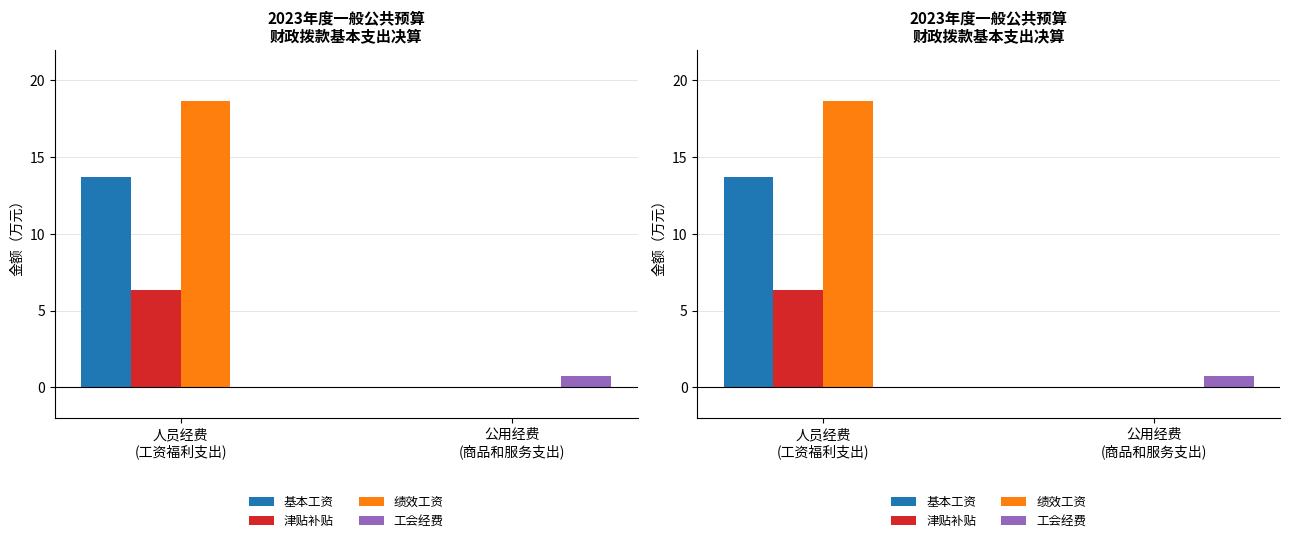

What are all the series names shown in the legend?

基本工资, 津贴补贴, 绩效工资, 工会经费